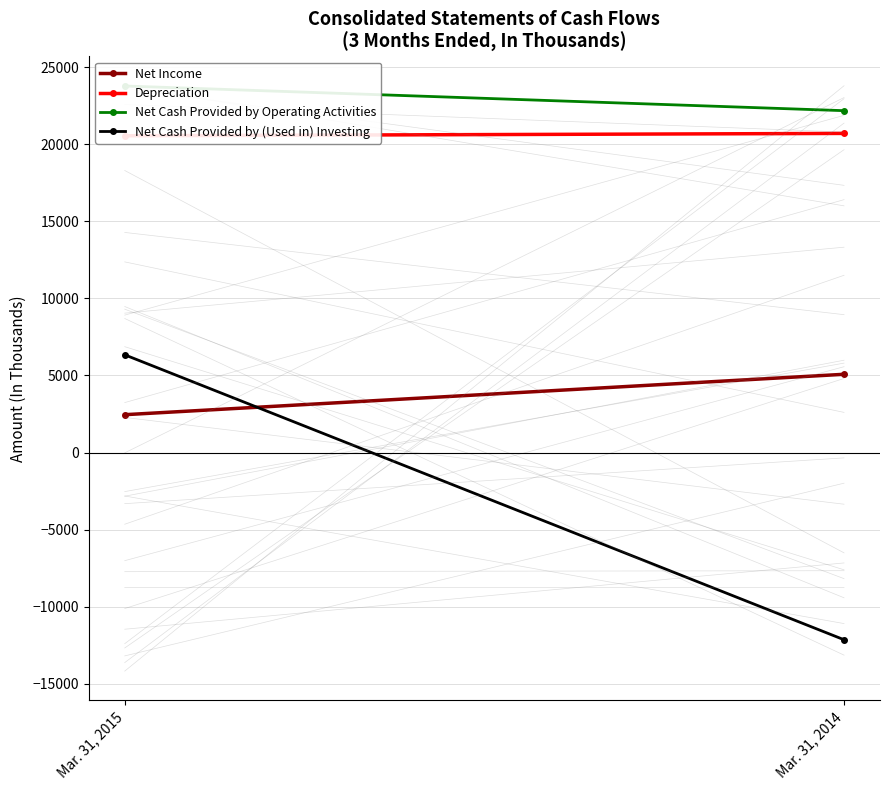

At which category is the sum across all series the highest?

Mar. 31, 2015